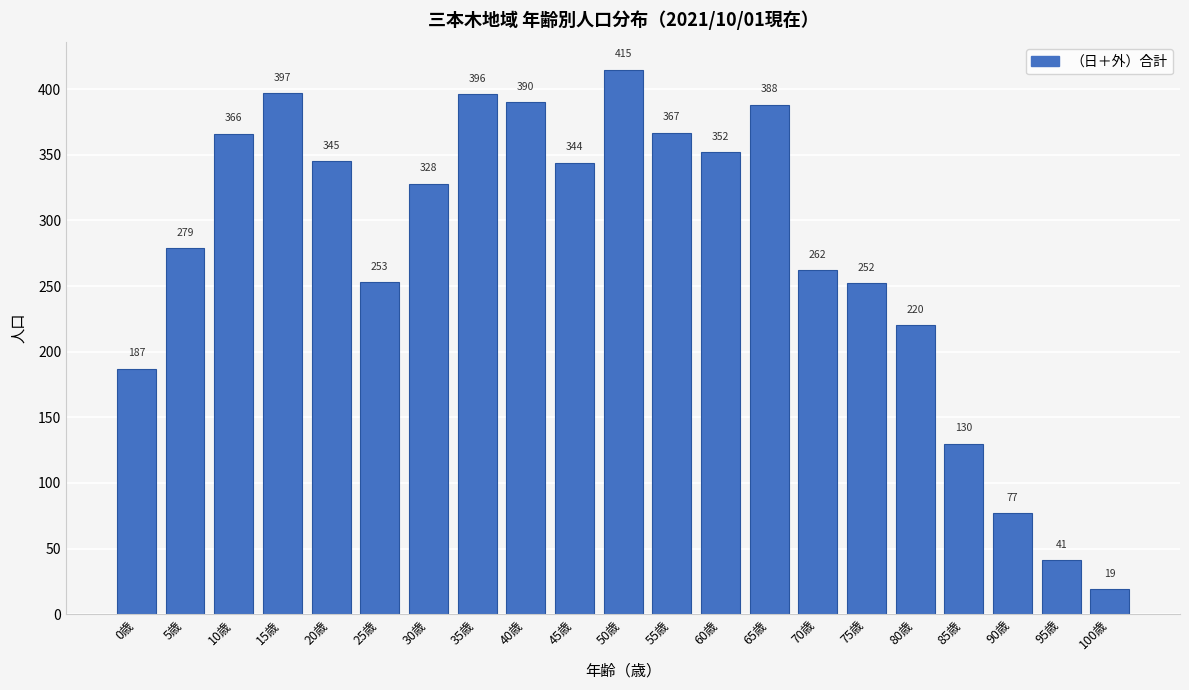

Reading right to left, transcribe all the data shown in this chart.

19	41	77	130	220	252	262	388	352	367	415	344	390	396	328	253	345	397	366	279	187